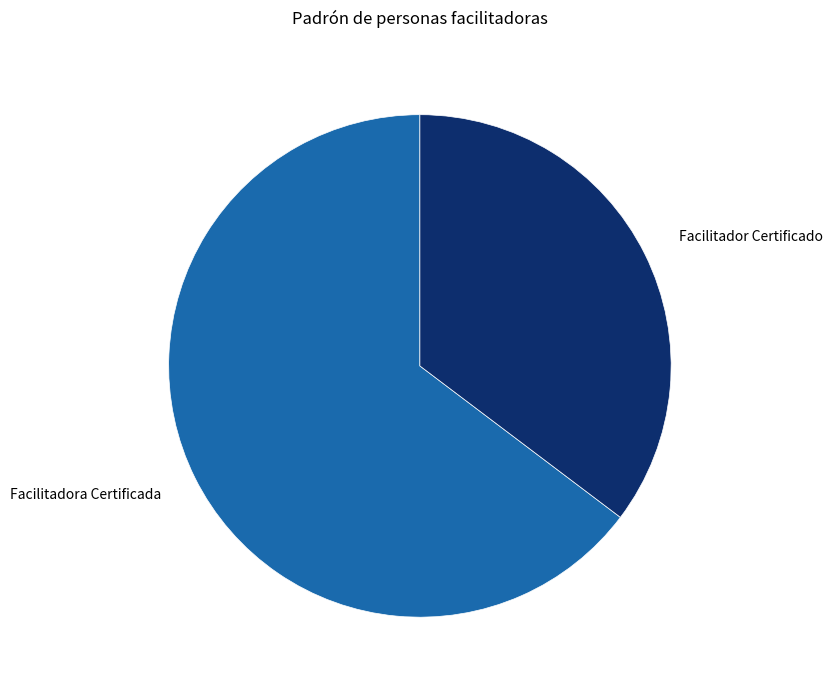

What is the ratio of the value at Facilitadora Certificada to the value at Facilitador Certificado?

1.8